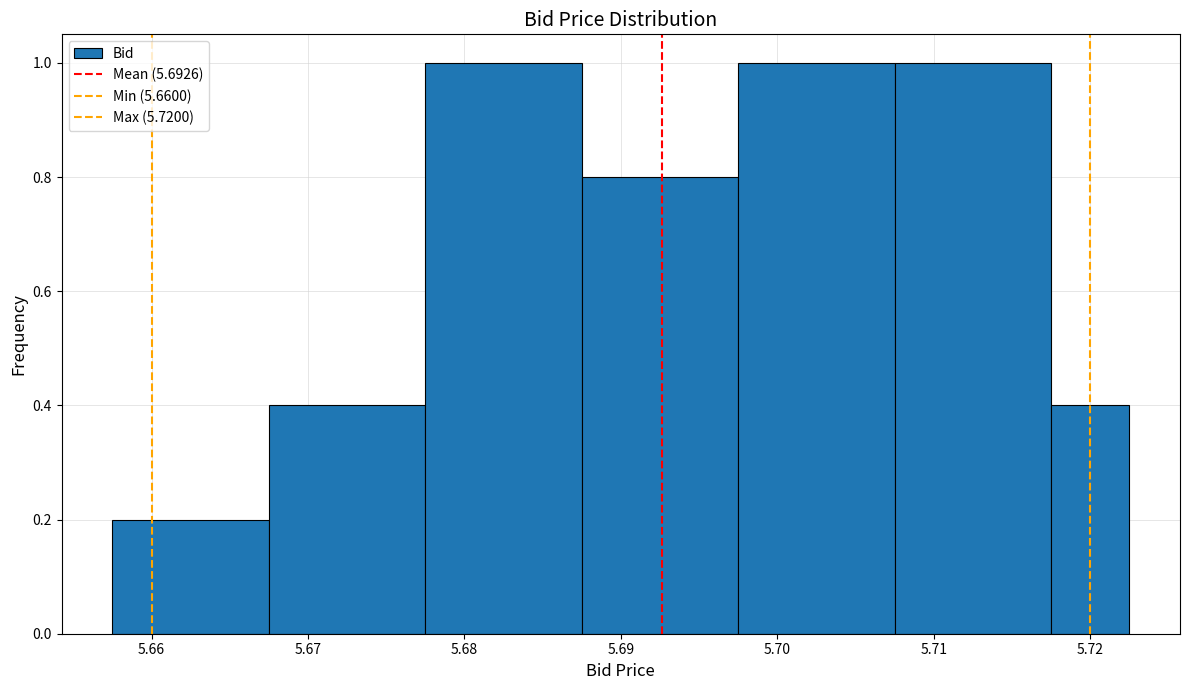

Reading left to right, list every bar in this chart as the range it spans on the x-axis followed by its height. Neither the bar edges nor the heights are printed on the chart, so give them approximately, as read against the axes.

5.658 to 5.668: 0.2
5.668 to 5.678: 0.4
5.678 to 5.688: 1.0
5.688 to 5.698: 0.8
5.698 to 5.708: 1.0
5.708 to 5.718: 1.0
5.718 to 5.723: 0.4